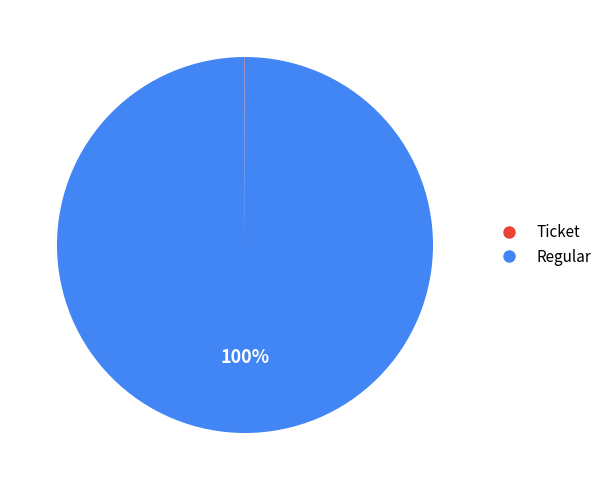

To the nearest percent, what is the average slice percentage?

50%